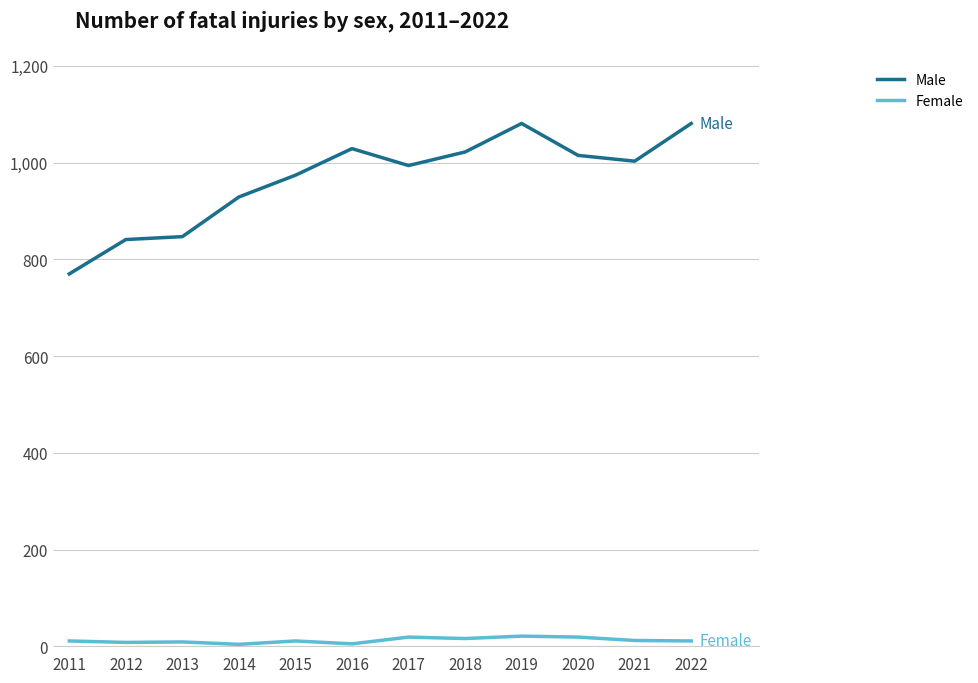

Does the chart have visible grid lines?

Yes